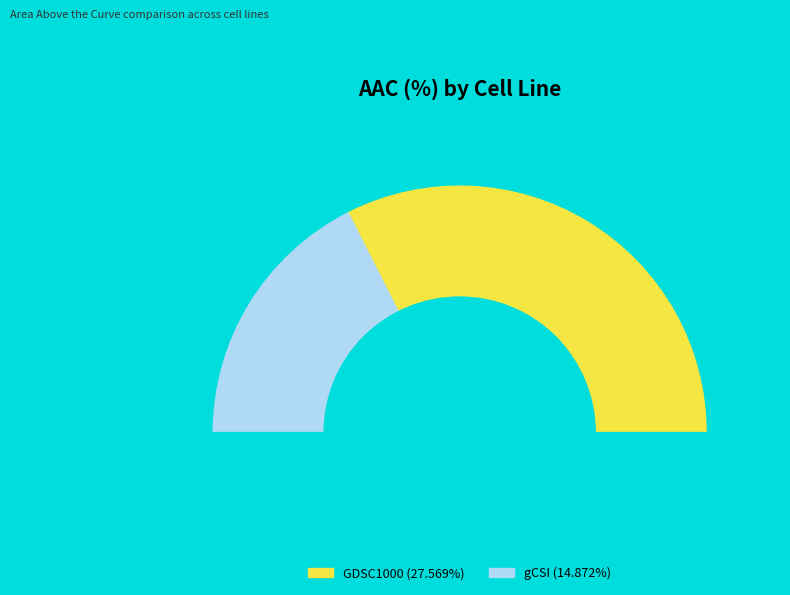

To the nearest percent, what is the combined percentage of GDSC1000 and gCSI?

100%